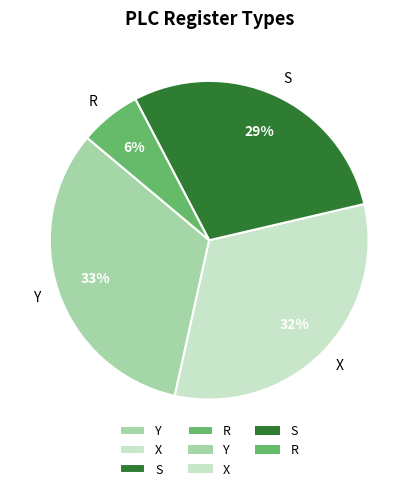

Count the number of slices in the pie.

4